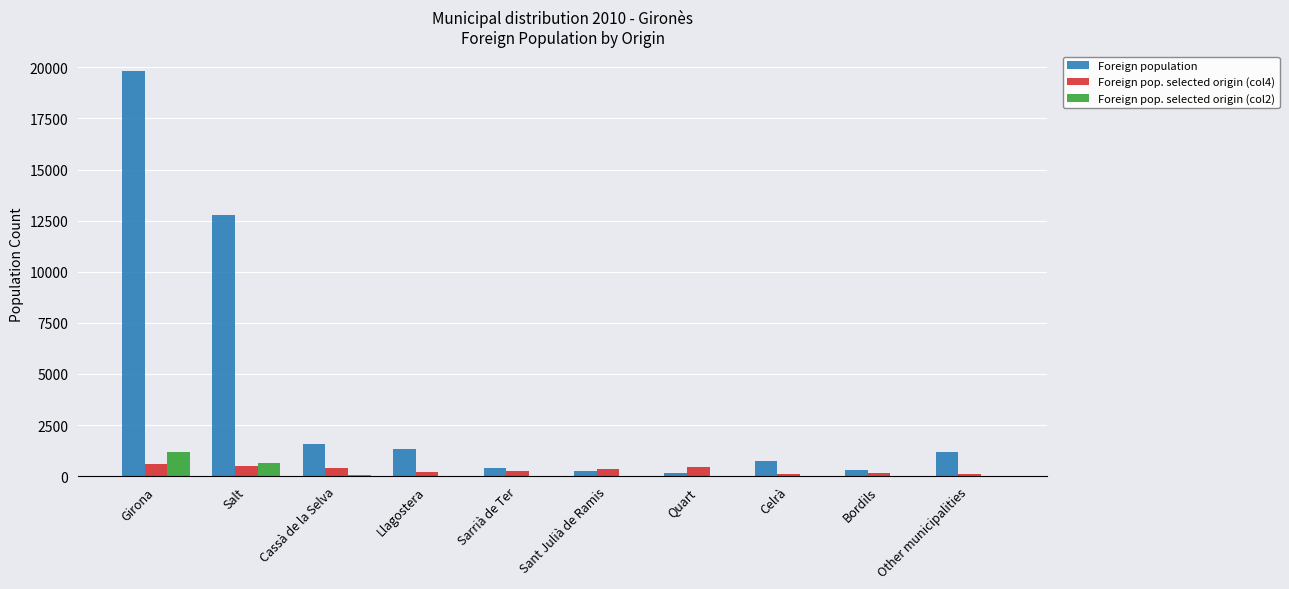

Is the value of Foreign population at Other municipalities greater than the value of Foreign pop. selected origin (col2) at Bordils?

Yes